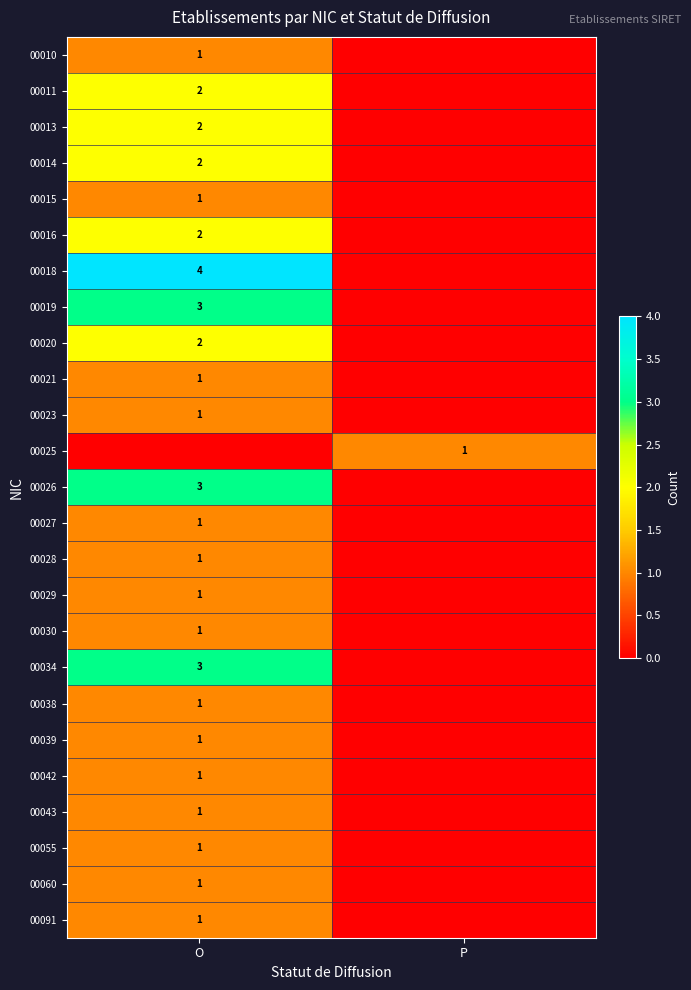

Is it true that 00091 equals 0 at O?

False